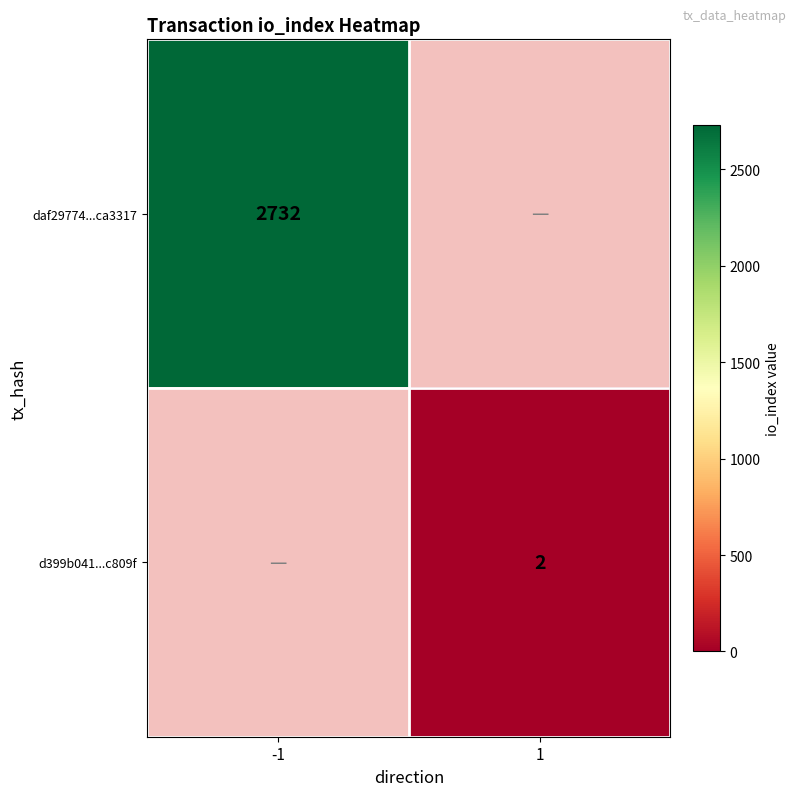

What is the maximum value shown in the chart?

2732.0